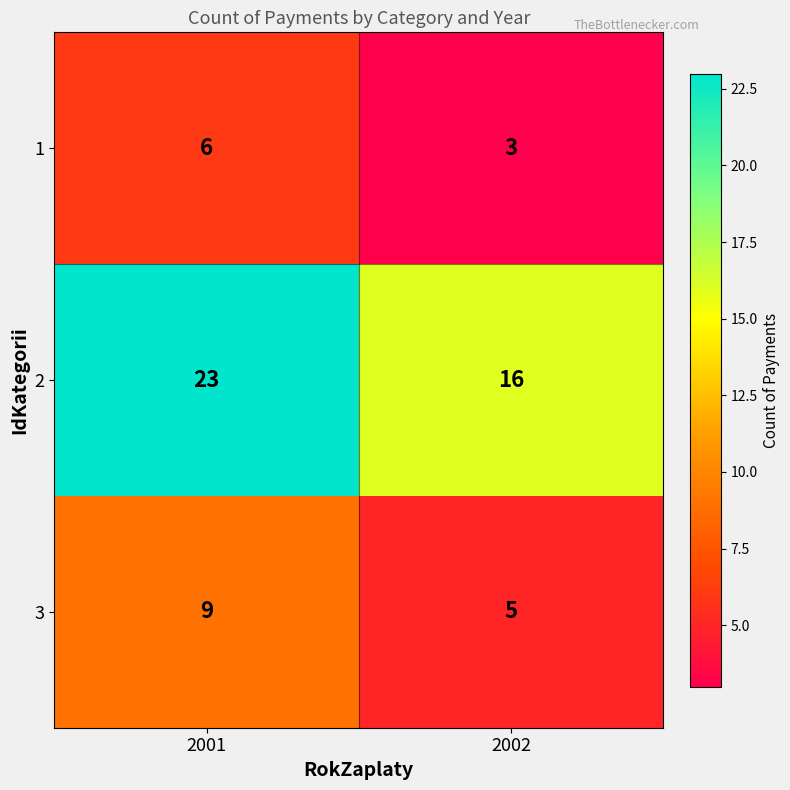

What is the spread (max minus min) of values at 2002?

13